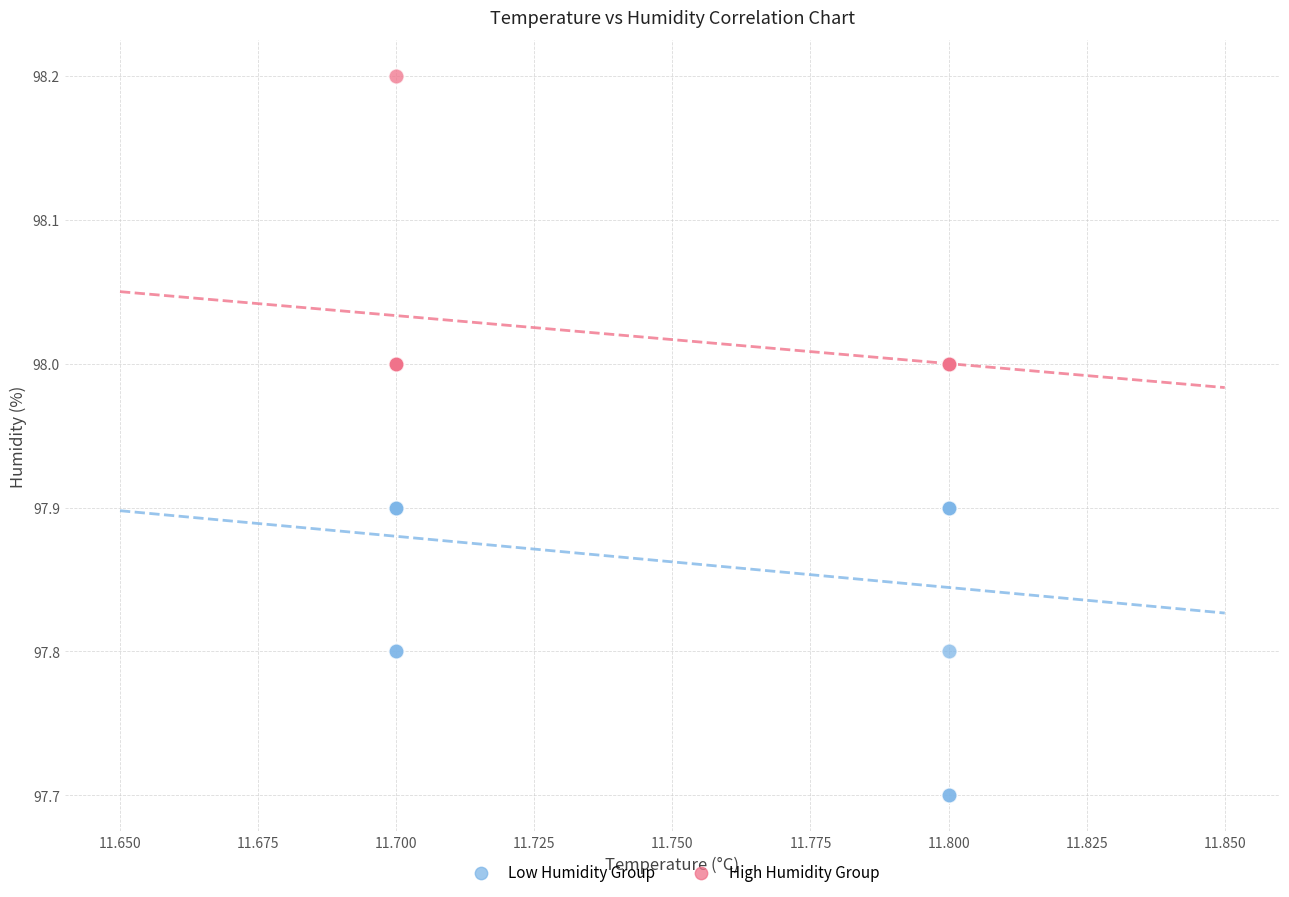

Which series reaches the maximum Y coordinate?

High Humidity Group